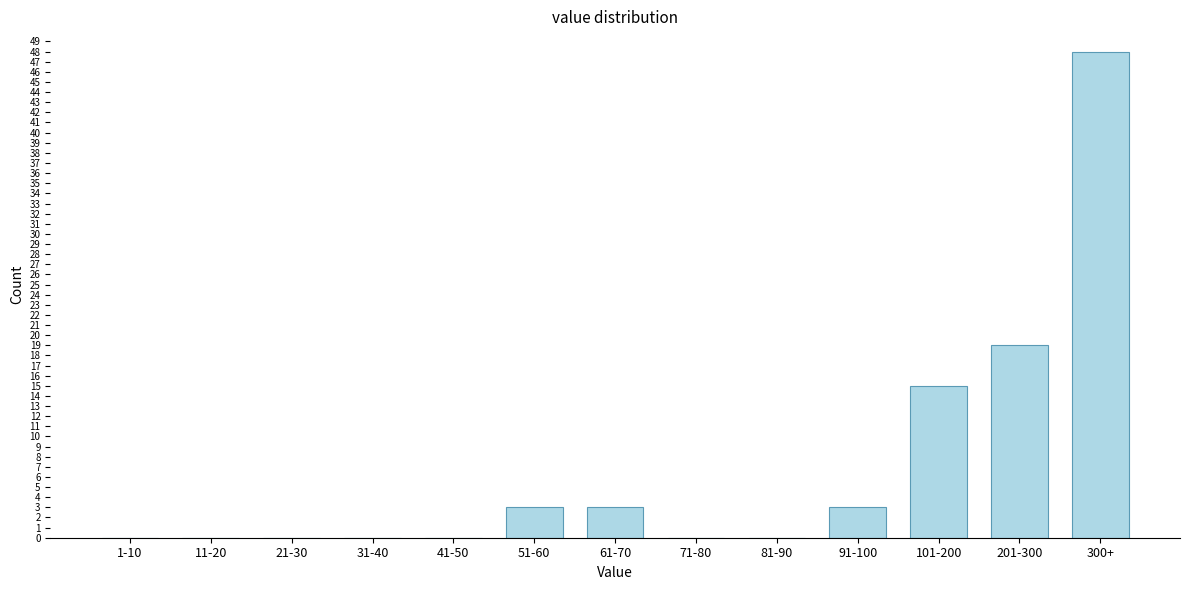

Reading left to right, list all the values displayed in this chart.

1-10=0	11-20=0	21-30=0	31-40=0	41-50=0	51-60=3	61-70=3	71-80=0	81-90=0	91-100=3	101-200=15	201-300=19	300+=48